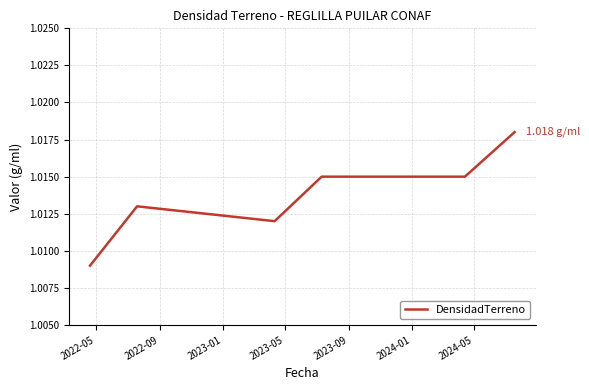

What is the sum of all values?

6.1